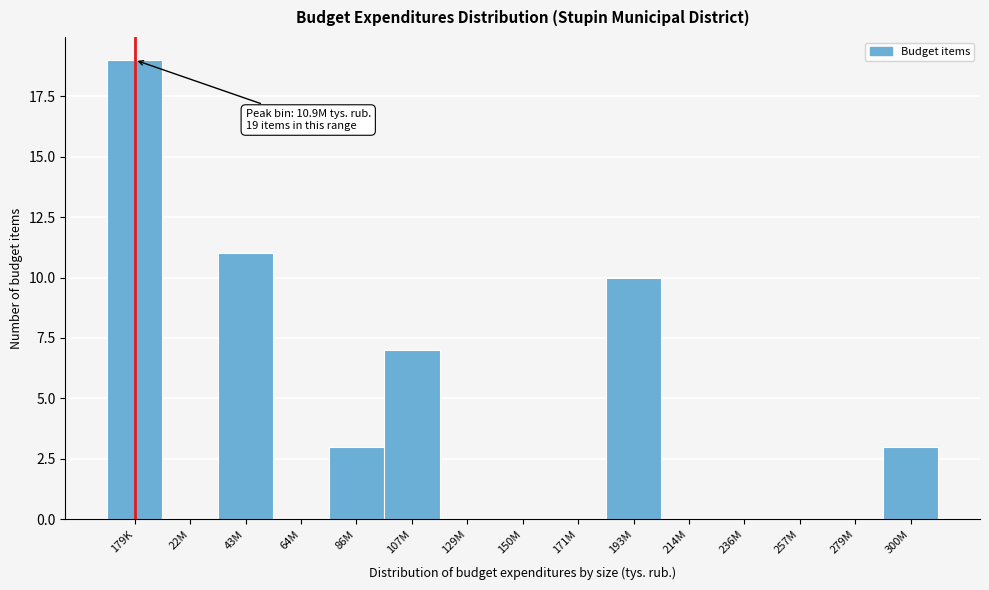

Reading right to left, what are all the values shown in this chart?

300M=3	279M=0	257M=0	236M=0	214M=0	193M=10	171M=0	150M=0	129M=0	107M=7	86M=3	64M=0	43M=11	22M=0	179K=19